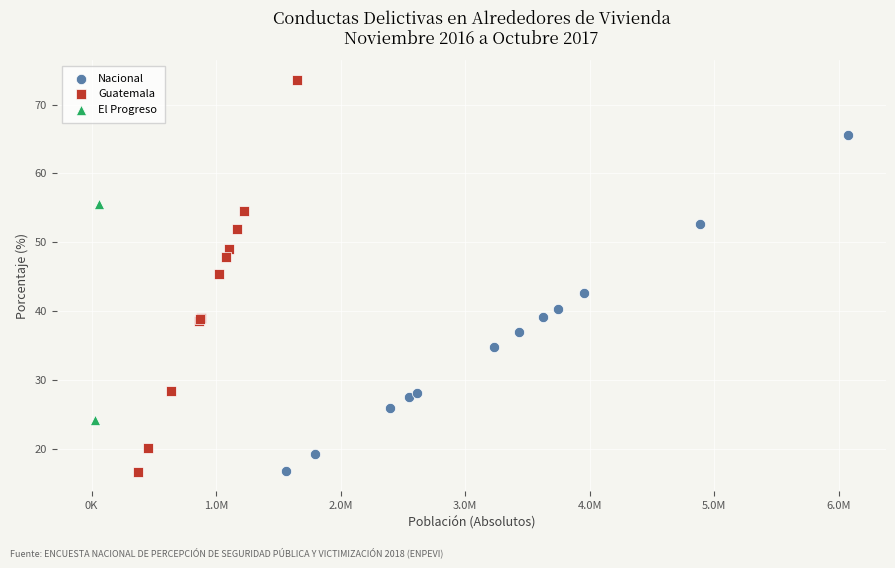

What are all the series names shown in the legend?

Nacional, Guatemala, El Progreso